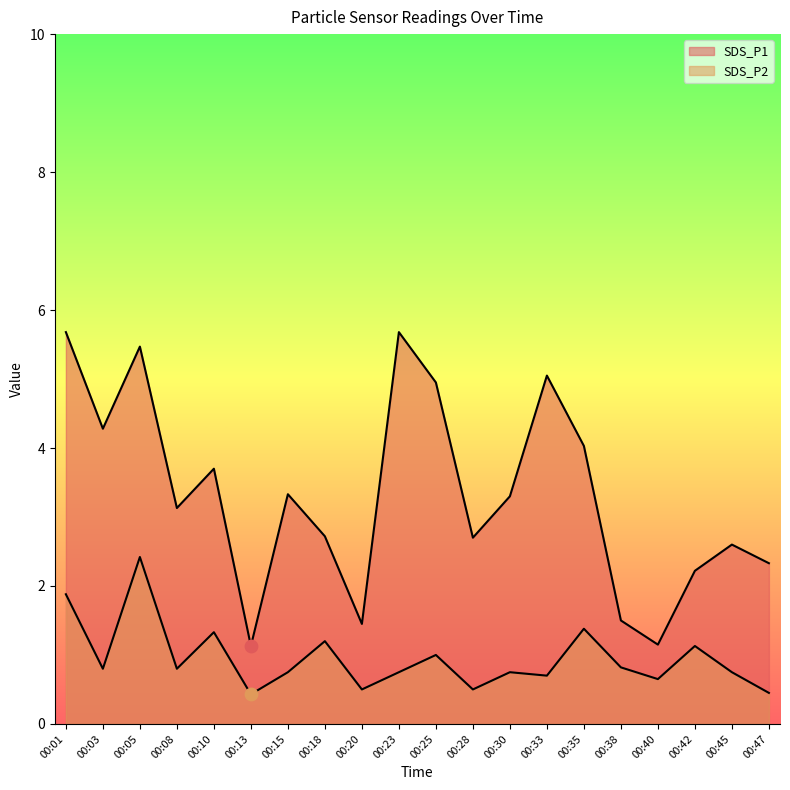

At how many categories does at least one series exceed 1?

20